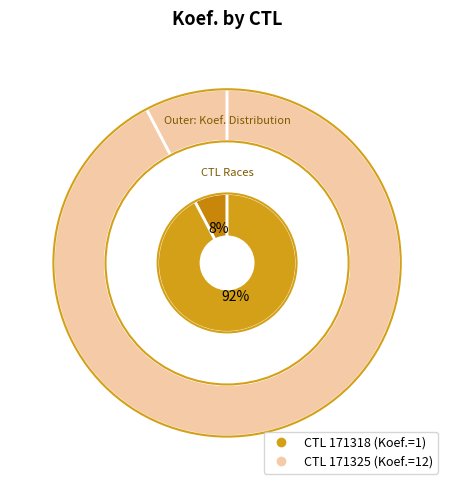

To the nearest percent, what percentage of the pie is 171318?

8%